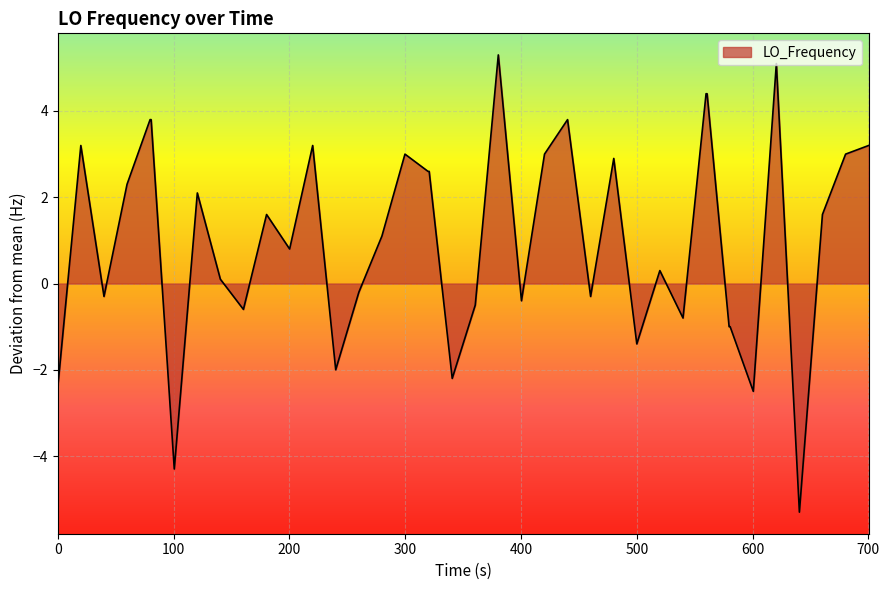

What is the maximum value shown in the chart?

5.3